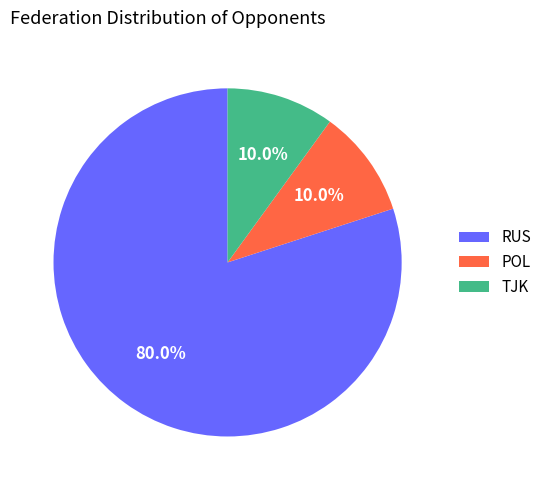

What percentage is NOT represented by TJK?

90.0%